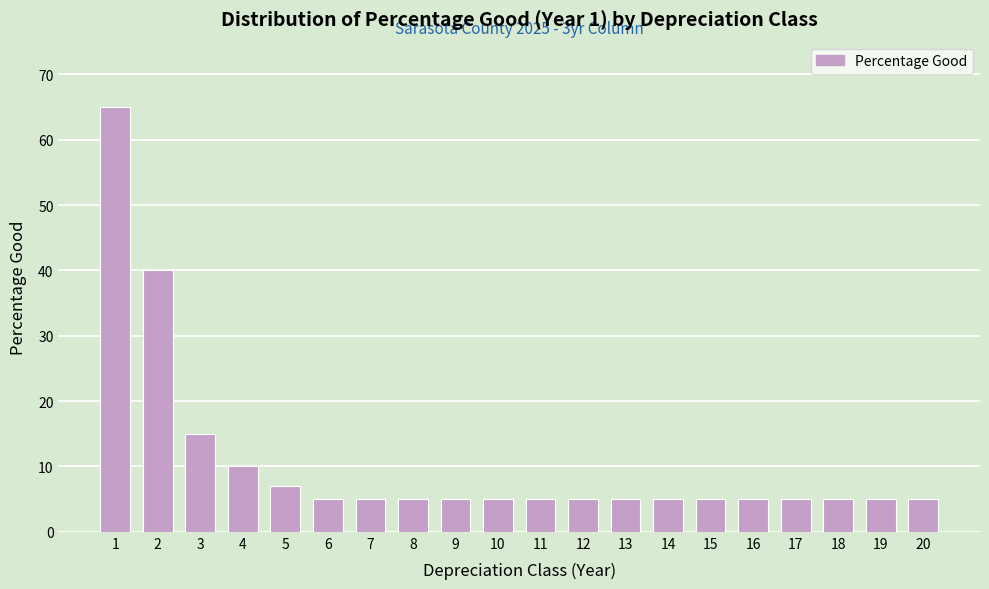

Reading left to right, extract all data points from this chart.

65	40	15	10	7	5	5	5	5	5	5	5	5	5	5	5	5	5	5	5